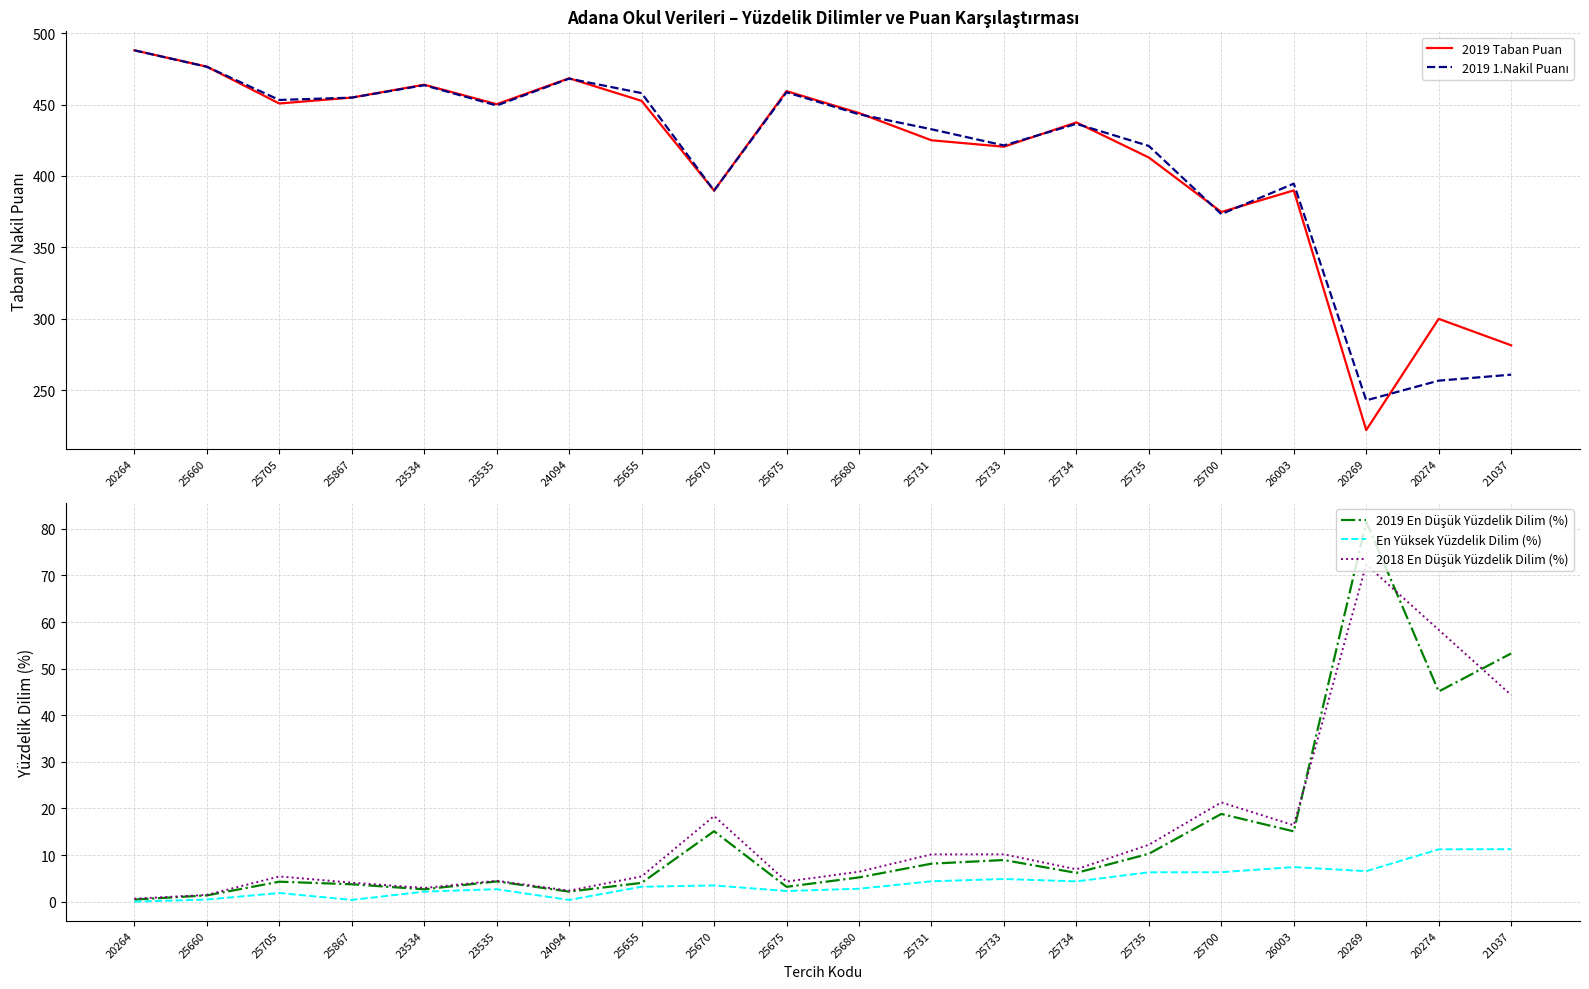

Reading left to right, list all the values displayed in this chart.

2019 Taban Puan: 20264=488.0	25660=476.5	25705=450.7	25867=454.9	23534=463.9	23535=450.3	24094=468.4	25655=452.6	25670=389.8	25675=459.4	25680=444.1	25731=425.0	25733=420.5	25734=437.5	25735=412.9	25700=374.8	26003=389.9	20269=222.1	20274=300.0	21037=281.5
2019 1.Nakil Puanı: 20264=488.0	25660=476.5	25705=453.2	25867=454.9	23534=463.5	23535=449.3	24094=468.2	25655=458.0	25670=389.8	25675=458.6	25680=443.2	25731=432.7	25733=421.4	25734=436.5	25735=421.0	25700=373.3	26003=394.6	20269=243.0	20274=256.8	21037=260.9
2019 En Düşük Yüzdelik Dilim (%): 20264=0.5	25660=1.4	25705=4.3	25867=3.7	23534=2.7	23535=4.3	24094=2.2	25655=4.0	25670=15.1	25675=3.2	25680=5.2	25731=8.2	25733=8.9	25734=6.2	25735=10.3	25700=18.8	26003=15.1	20269=81.5	20274=45.1	21037=53.3
En Yüksek Yüzdelik Dilim (%): 20264=0.0	25660=0.5	25705=1.9	25867=0.4	23534=2.2	23535=2.7	24094=0.4	25655=3.2	25670=3.5	25675=2.3	25680=2.8	25731=4.4	25733=4.9	25734=4.4	25735=6.3	25700=6.3	26003=7.4	20269=6.5	20274=11.2	21037=11.3
2018 En Düşük Yüzdelik Dilim (%): 20264=0.6	25660=1.5	25705=5.4	25867=4.1	23534=3.0	23535=4.5	24094=2.4	25655=5.4	25670=18.4	25675=4.3	25680=6.4	25731=10.2	25733=10.2	25734=7.0	25735=12.2	25700=21.3	26003=16.4	20269=72.3	20274=58.3	21037=44.4